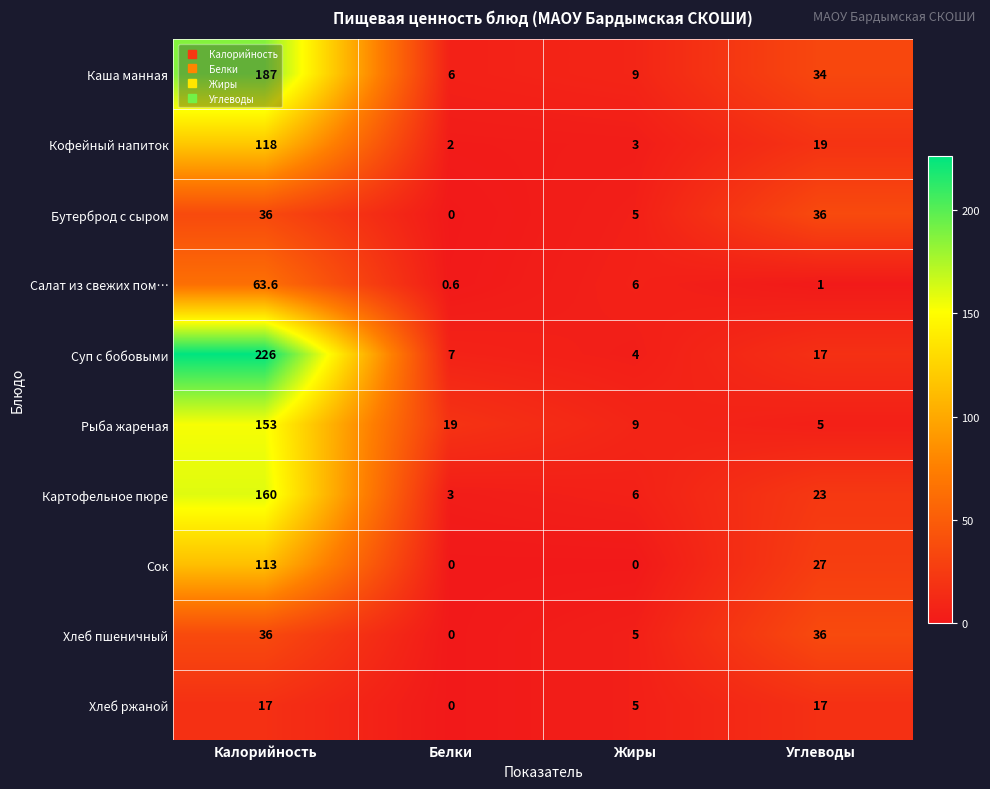

Rank the categories by Каша манная value from lowest to highest.

Белки, Жиры, Углеводы, Калорийность